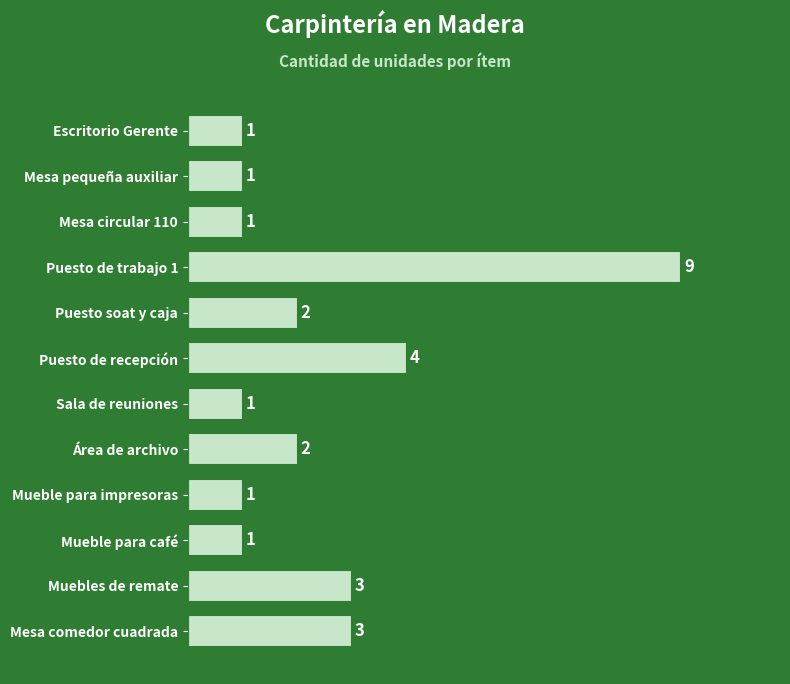

How many data points does each series have?

12